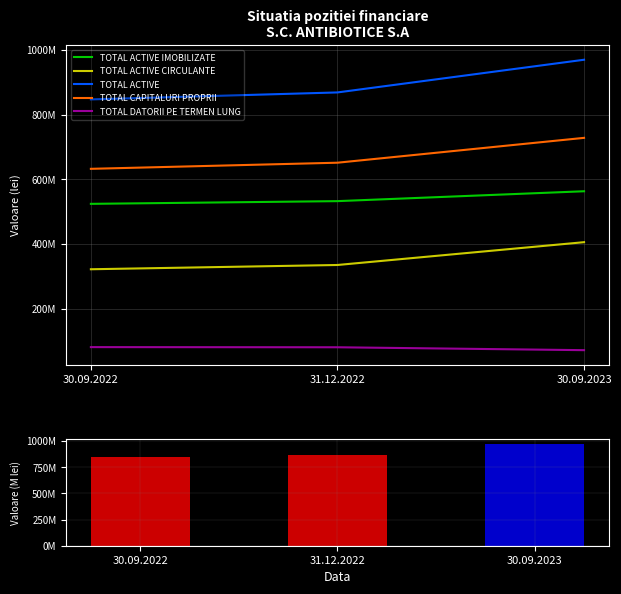

Which series has the largest range (max minus min)?

TOTAL ACTIVE